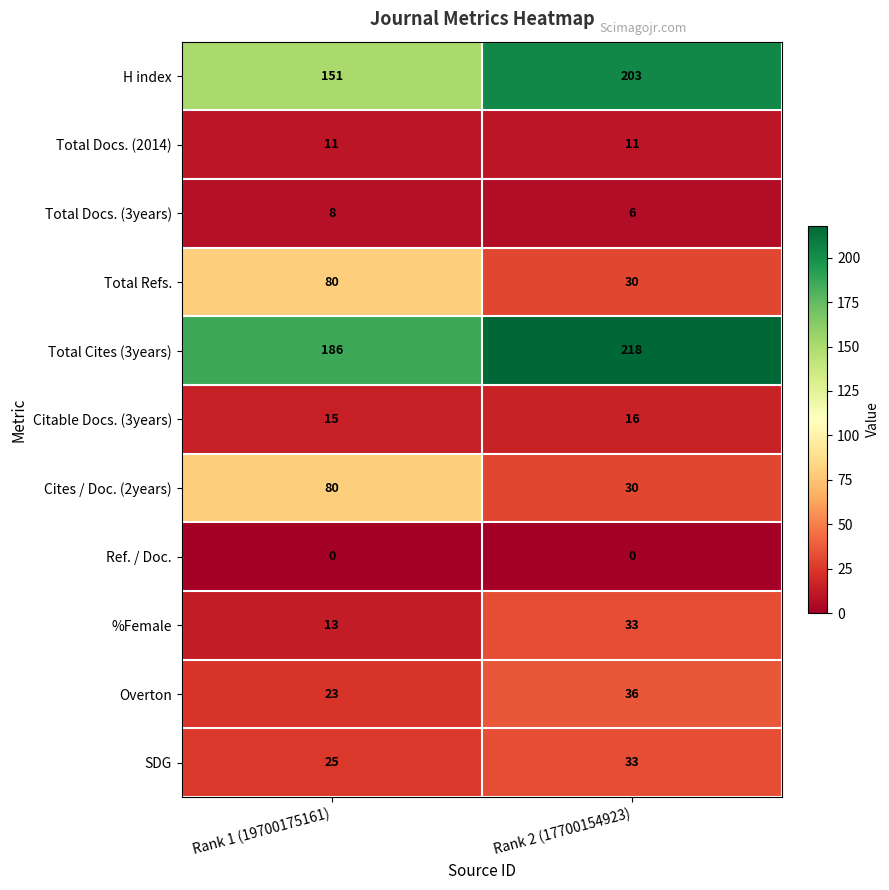

Which series has the largest total across all categories?

Total Cites (3years)